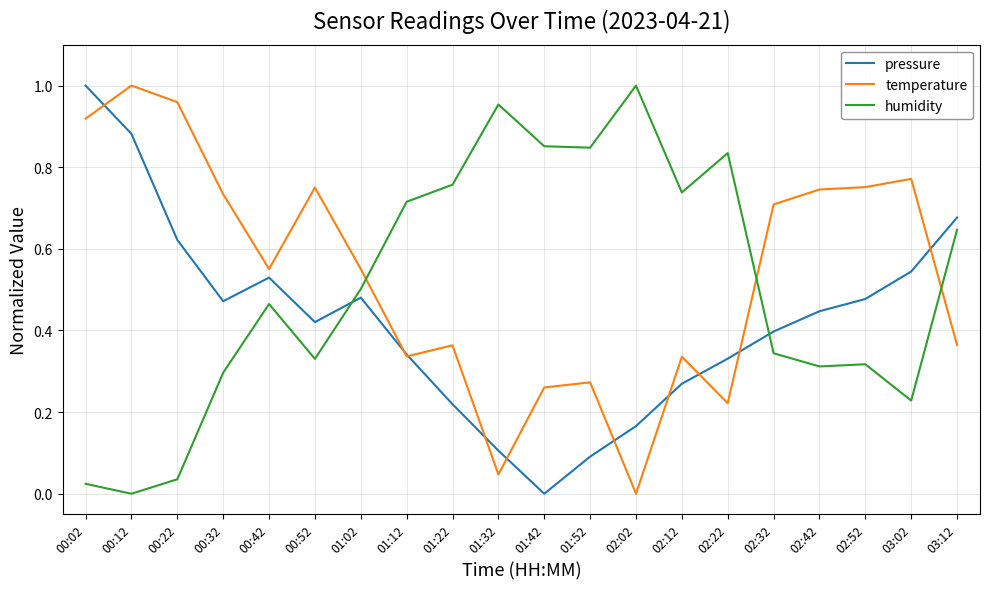

Which series changed the most between 00:22 and 01:52?

humidity